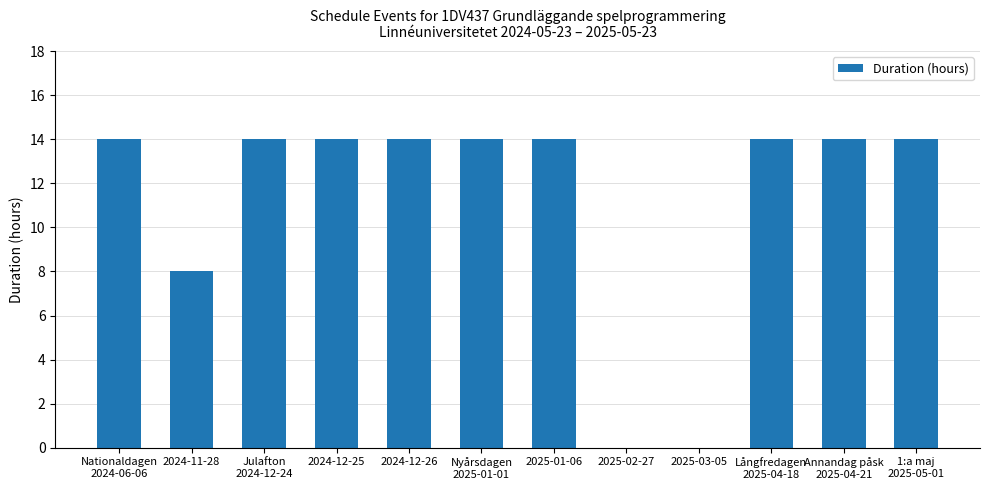

Is it true that the value at 2024-12-25 is 19?

False